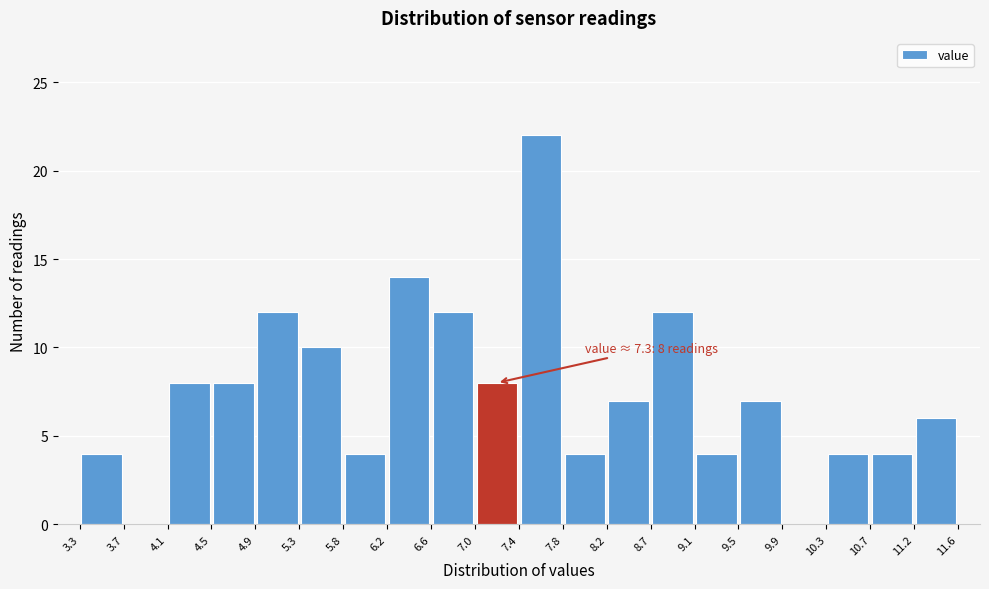

Which range on the x-axis has the tallest bar?

7.4 to 7.8